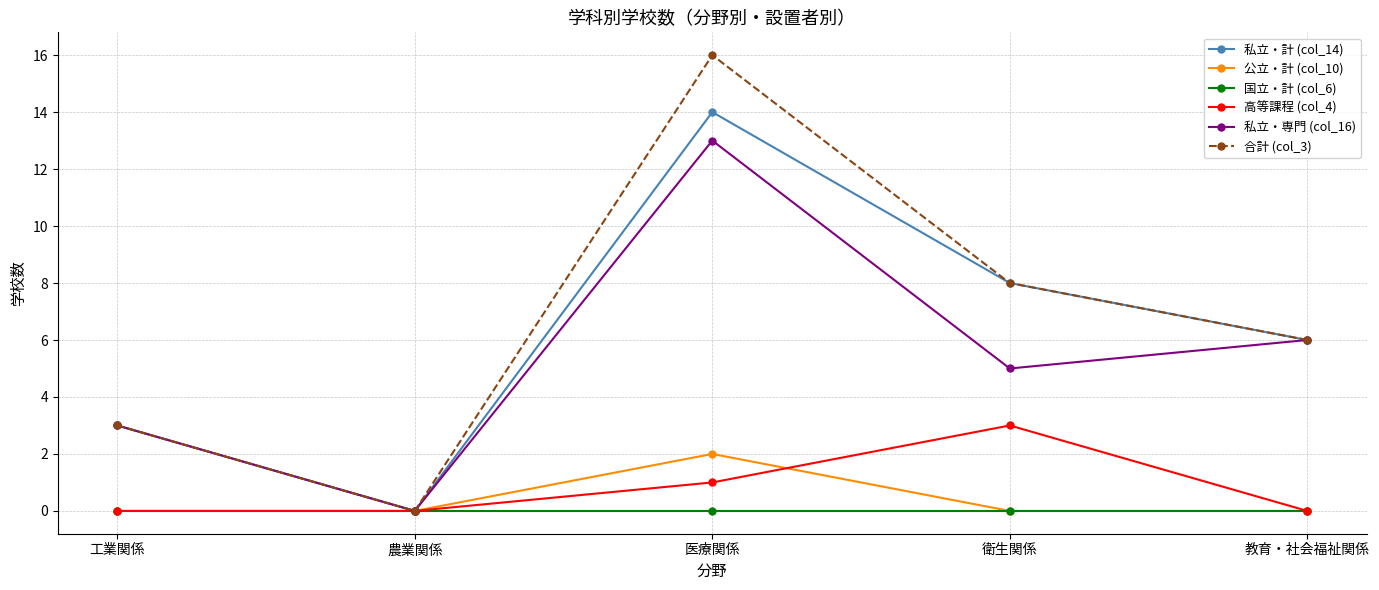

Rank the categories by 私立・専門 (col_16) value from lowest to highest.

農業関係, 工業関係, 衛生関係, 教育・社会福祉関係, 医療関係